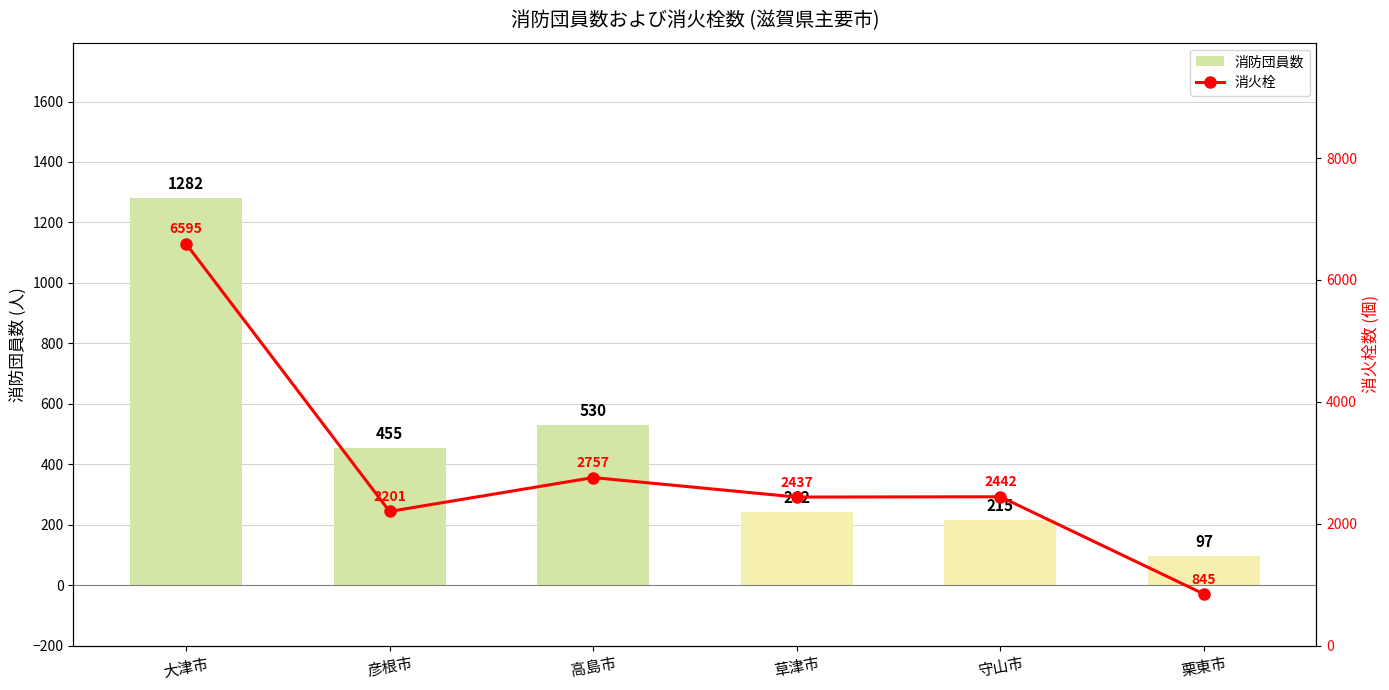

Between 大津市 and 高島市, which series saw the biggest shift?

消火栓